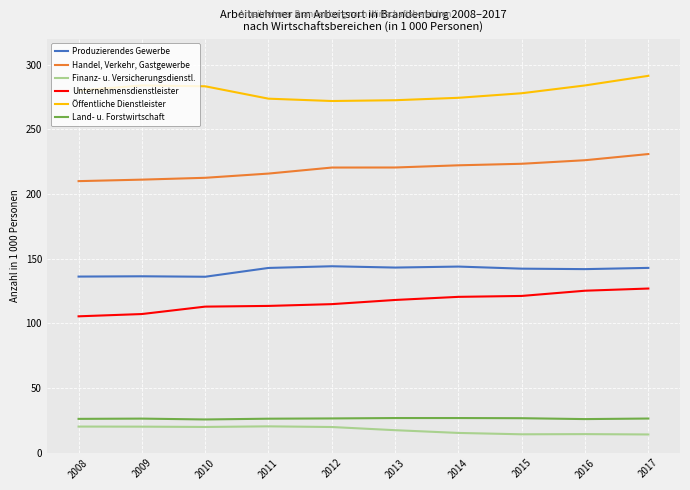

Between 2014 and 2017, which series saw the biggest shift?

Öffentliche Dienstleister